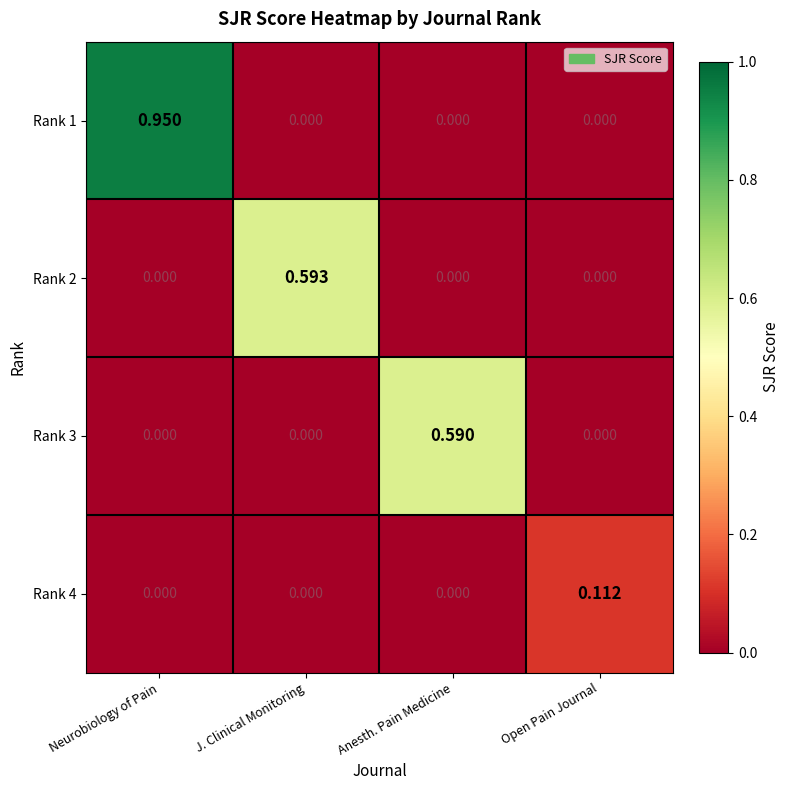

Is the value of Rank 1 at J. Clinical Monitoring greater than the value of Rank 2 at J. Clinical Monitoring?

No